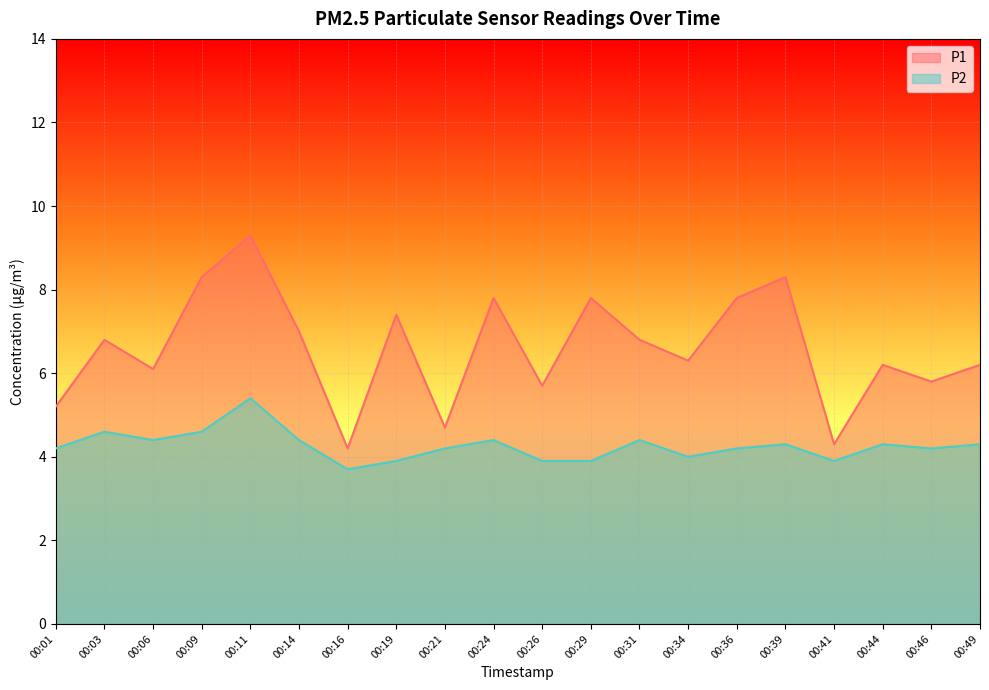

True or false: P2 and P1 intersect in this chart.

False